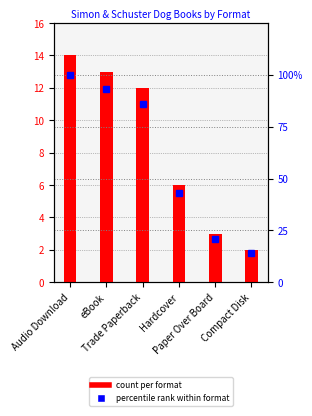

Reading right to left, extract all data points from this chart.

count per format: 2	3	6	12	13	14
percentile rank within format: 14	21	43	86	93	100